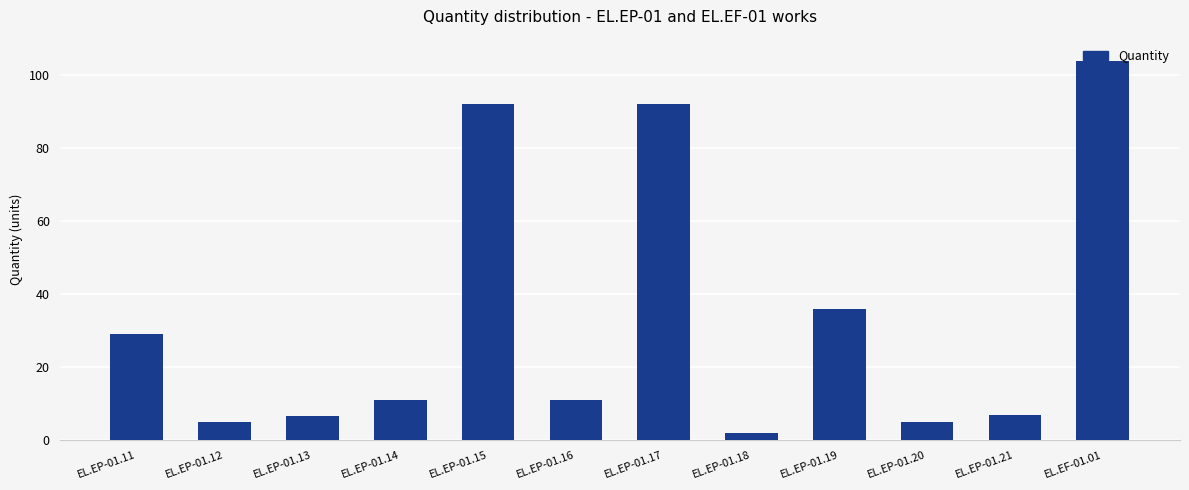

At which category does the chart reach its minimum across all series?

EL.EP-01.18